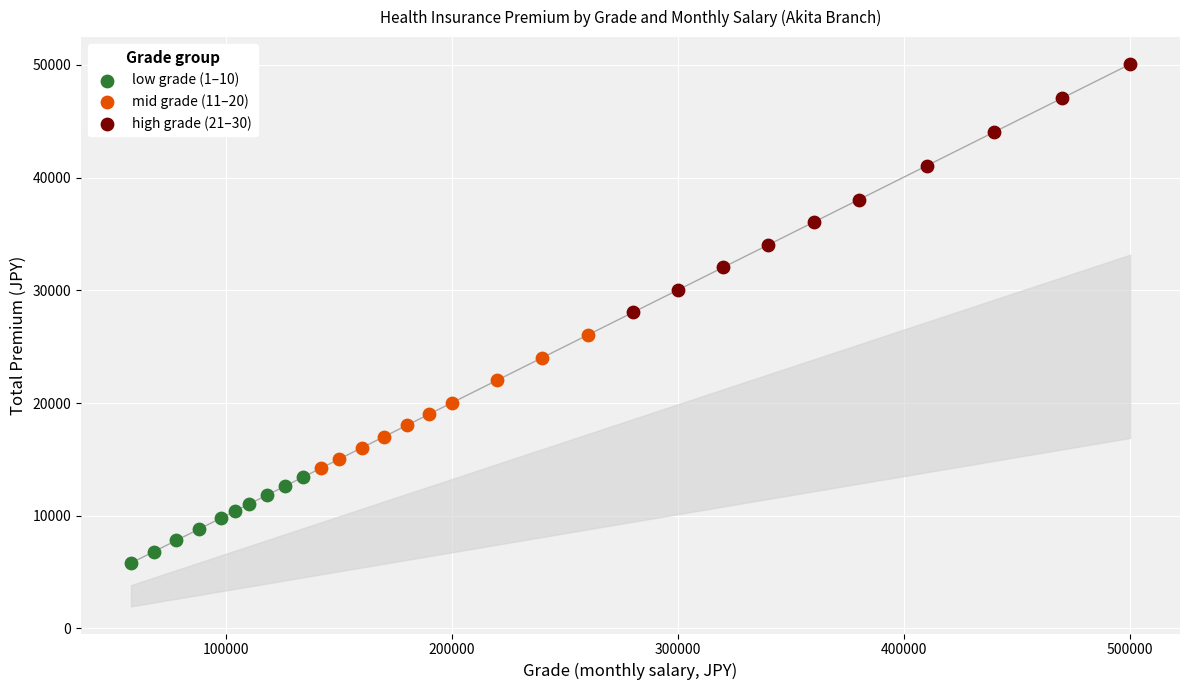

Which series has the largest Y range (max minus min)?

high grade (21–30)